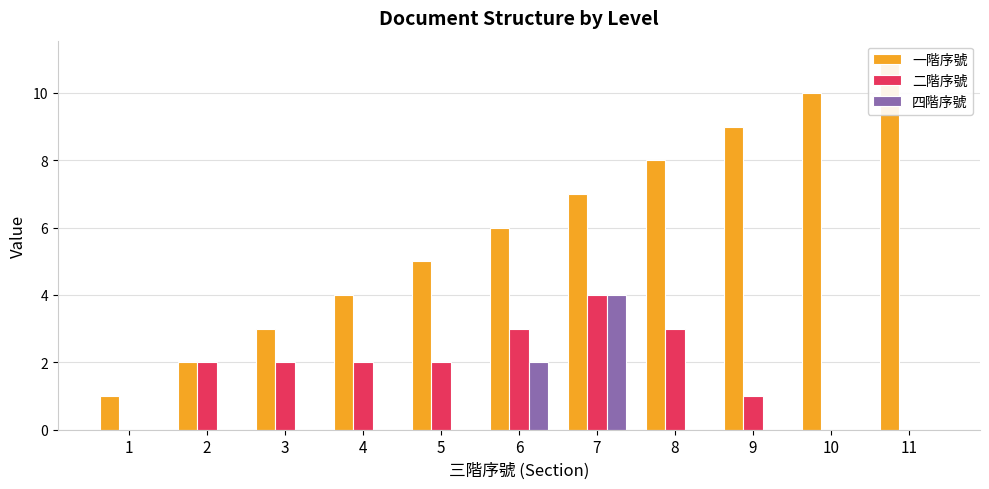

What is the average value of the 二階序號 series?

2